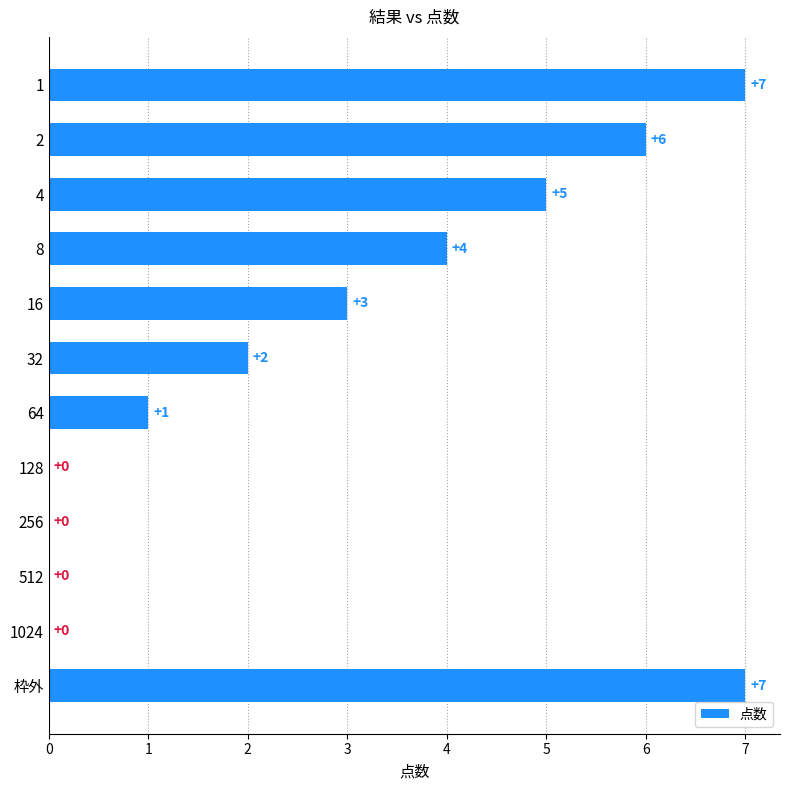

Reading bottom to top, extract all data points from this chart.

枠外=7	1024=0	512=0	256=0	128=0	64=1	32=2	16=3	8=4	4=5	2=6	1=7